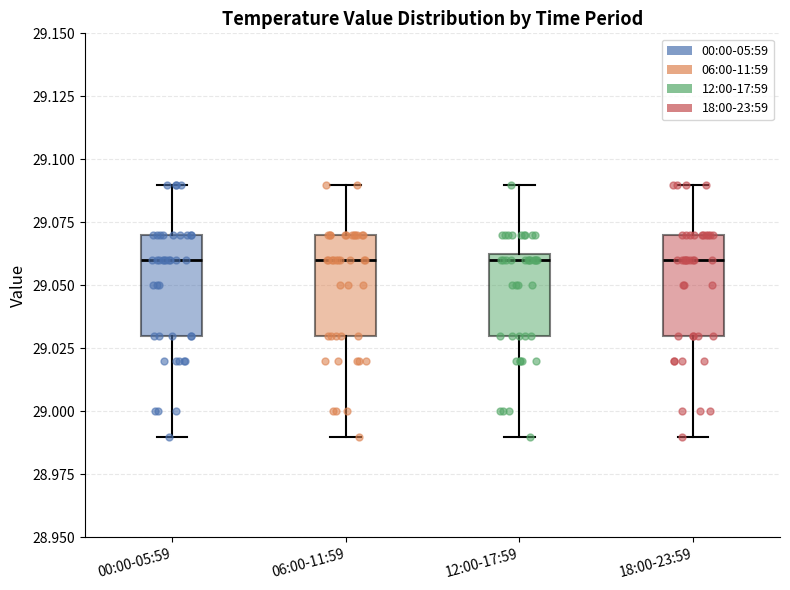

Reading left to right, transcribe this box plot: for each box, give where its median line is, the range the box spans, and where its two whiskers end, as read against the y-axis. The values are not printed on the chart, so give them approximately, as read against the axis.

00:00-05:59: median 29.060, box 29.030 to 29.070, whiskers 28.990 to 29.090
06:00-11:59: median 29.060, box 29.030 to 29.070, whiskers 28.990 to 29.090
12:00-17:59: median 29.060, box 29.030 to 29.065, whiskers 28.990 to 29.090
18:00-23:59: median 29.060, box 29.030 to 29.070, whiskers 28.990 to 29.090